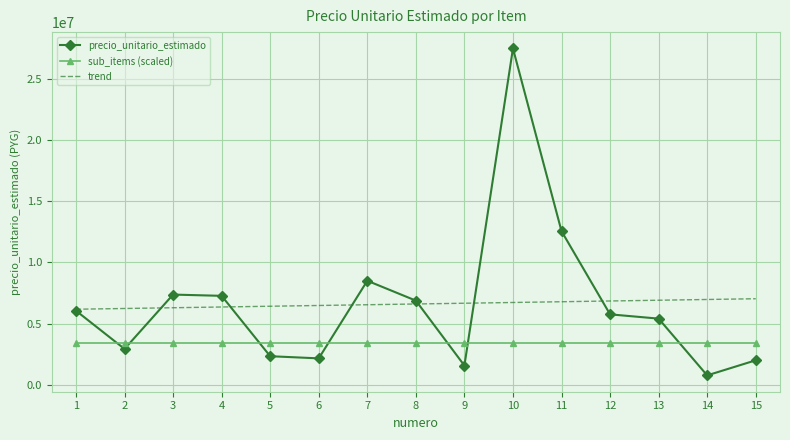

What is the minimum value for trend?

6185041.2